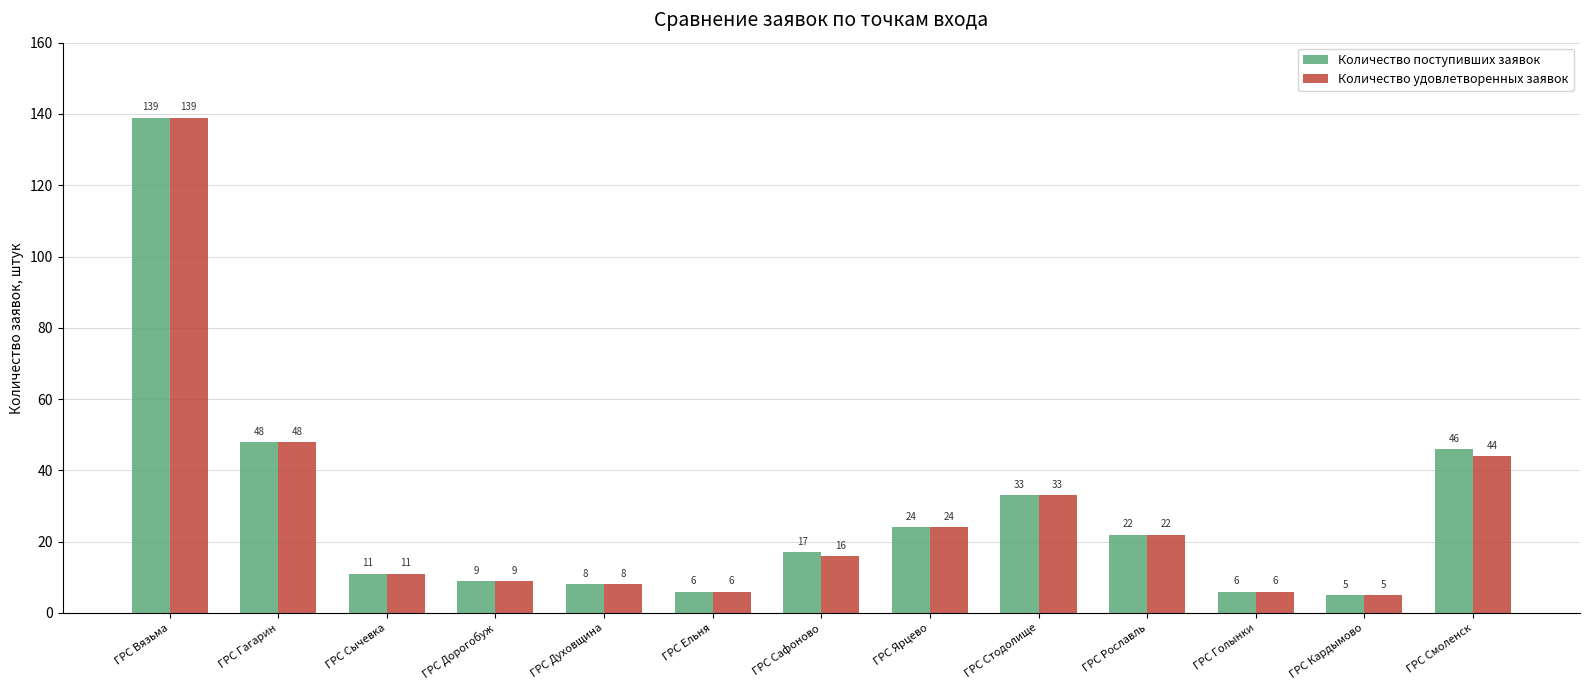

Count the number of categories in the chart.

13